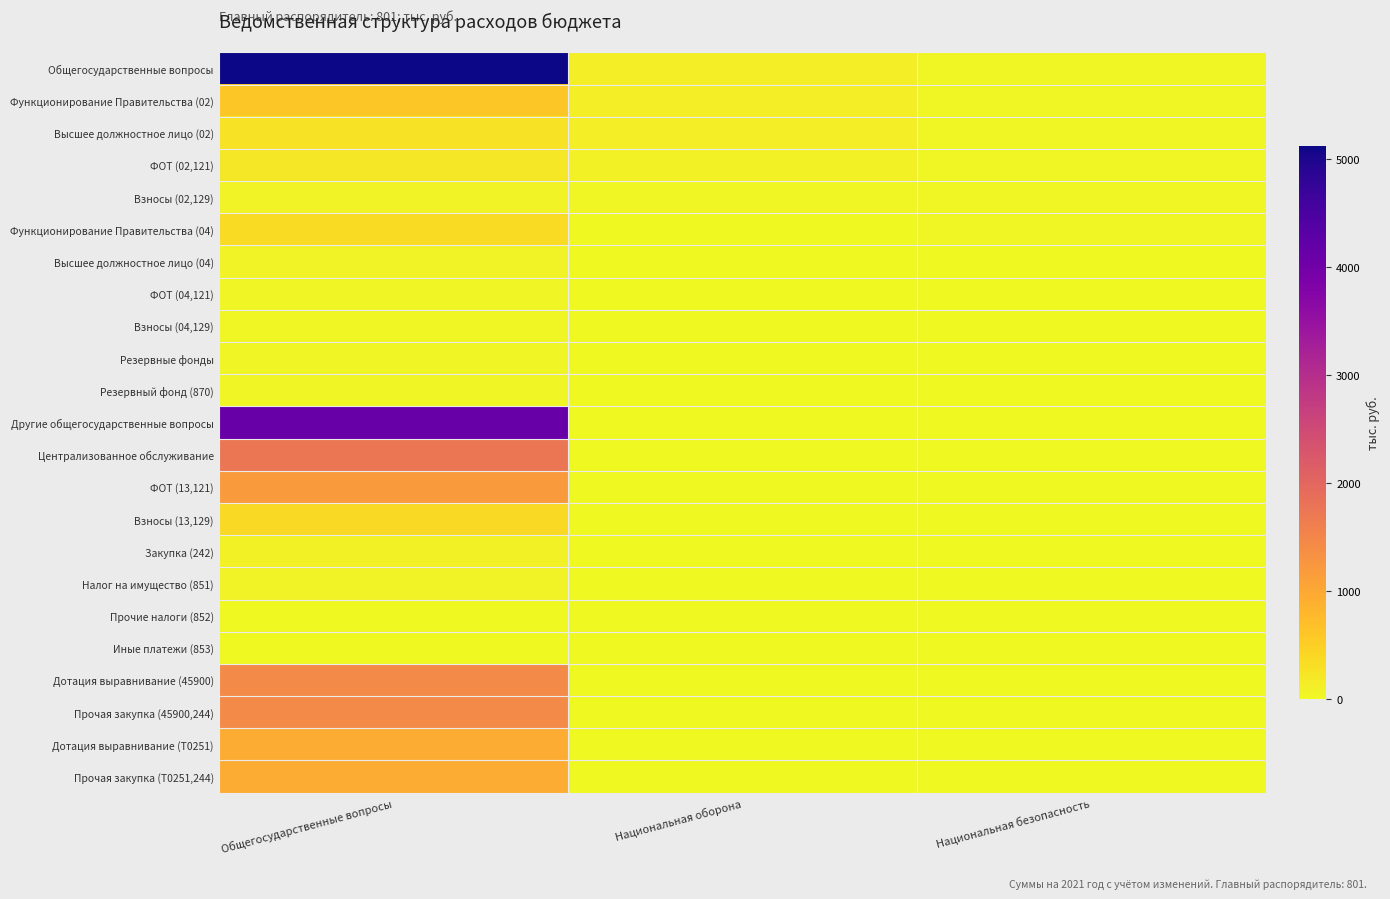

Reading left to right, transcribe all the data shown in this chart.

Общегосударственные вопросы: Общегосударственные вопросы=5128.1	Национальная оборона=133.6	Национальная безопасность=34.0
Функционирование Правительства (02): Общегосударственные вопросы=598.5	Национальная оборона=133.6	Национальная безопасность=34.0
Высшее должностное лицо (02): Общегосударственные вопросы=263.9	Национальная оборона=133.6	Национальная безопасность=34.0
ФОТ (02,121): Общегосударственные вопросы=202.7	Национальная оборона=86.5	Национальная безопасность=34.0
Взносы (02,129): Общегосударственные вопросы=61.2	Национальная оборона=37.1	Национальная безопасность=34.0
Функционирование Правительства (04): Общегосударственные вопросы=349.9	Национальная оборона=0.0	Национальная безопасность=34.0
Высшее должностное лицо (04): Общегосударственные вопросы=71.9	Национальная оборона=0.0	Национальная безопасность=0.0
ФОТ (04,121): Общегосударственные вопросы=40.7	Национальная оборона=0.0	Национальная безопасность=0.0
Взносы (04,129): Общегосударственные вопросы=31.2	Национальная оборона=0.0	Национальная безопасность=0.0
Резервные фонды: Общегосударственные вопросы=50.0	Национальная оборона=0.0	Национальная безопасность=0.0
Резервный фонд (870): Общегосударственные вопросы=50.0	Национальная оборона=0.0	Национальная безопасность=0.0
Другие общегосударственные вопросы: Общегосударственные вопросы=4129.7	Национальная оборона=0.0	Национальная безопасность=0.0
Централизованное обслуживание: Общегосударственные вопросы=1755.7	Национальная оборона=0.0	Национальная безопасность=0.0
ФОТ (13,121): Общегосударственные вопросы=1200.2	Национальная оборона=0.0	Национальная безопасность=0.0
Взносы (13,129): Общегосударственные вопросы=362.5	Национальная оборона=0.0	Национальная безопасность=0.0
Закупка (242): Общегосударственные вопросы=95.0	Национальная оборона=0.0	Национальная безопасность=0.0
Налог на имущество (851): Общегосударственные вопросы=80.0	Национальная оборона=0.0	Национальная безопасность=0.0
Прочие налоги (852): Общегосударственные вопросы=8.0	Национальная оборона=0.0	Национальная безопасность=0.0
Иные платежи (853): Общегосударственные вопросы=10.0	Национальная оборона=0.0	Национальная безопасность=0.0
Дотация выравнивание (45900): Общегосударственные вопросы=1425.0	Национальная оборона=0.0	Национальная безопасность=0.0
Прочая закупка (45900,244): Общегосударственные вопросы=1425.0	Национальная оборона=0.0	Национальная безопасность=0.0
Дотация выравнивание (Т0251): Общегосударственные вопросы=949.0	Национальная оборона=0.0	Национальная безопасность=0.0
Прочая закупка (Т0251,244): Общегосударственные вопросы=949.0	Национальная оборона=0.0	Национальная безопасность=0.0